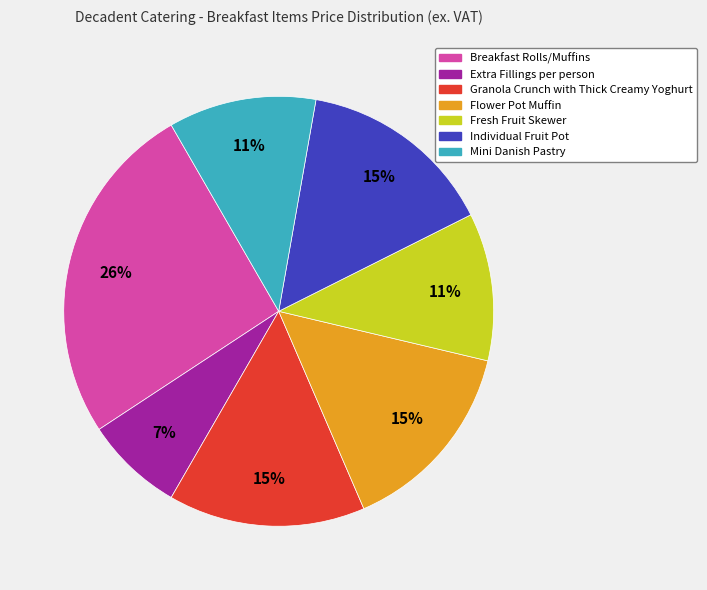

Which category has the biggest portion of the pie?

Breakfast Rolls/Muffins